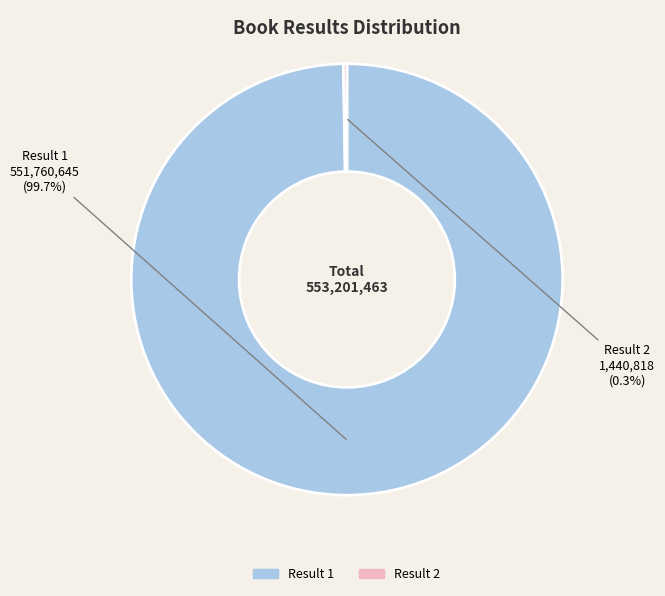

Is there any slice that represents more than half of the pie?

Yes